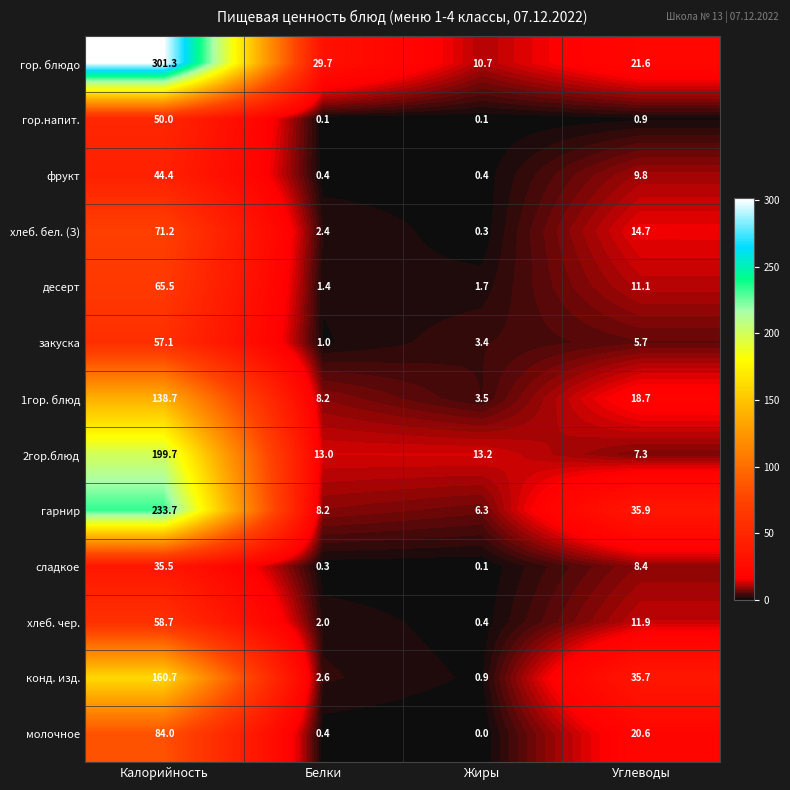

Which series has the largest total across all categories?

гор. блюдо